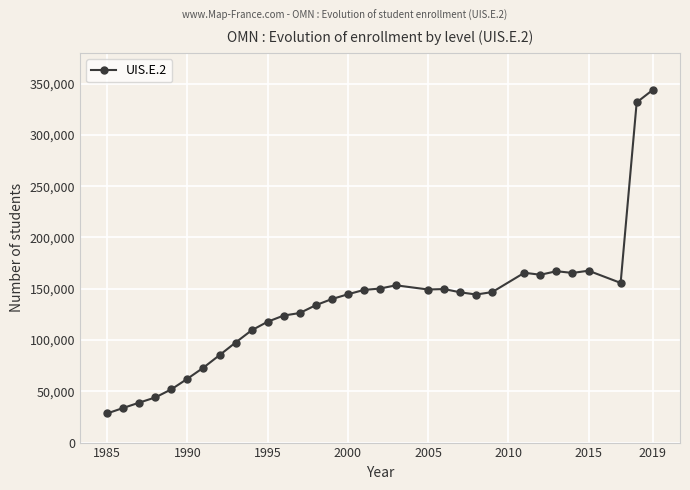

How many lines are shown in the chart?

1